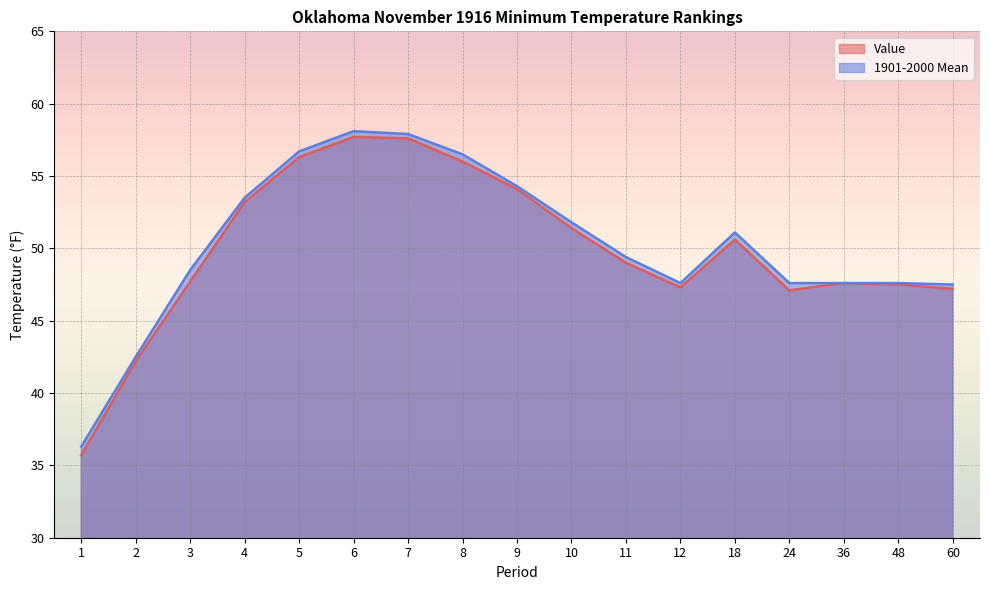

What is the maximum value shown in the chart?

58.1